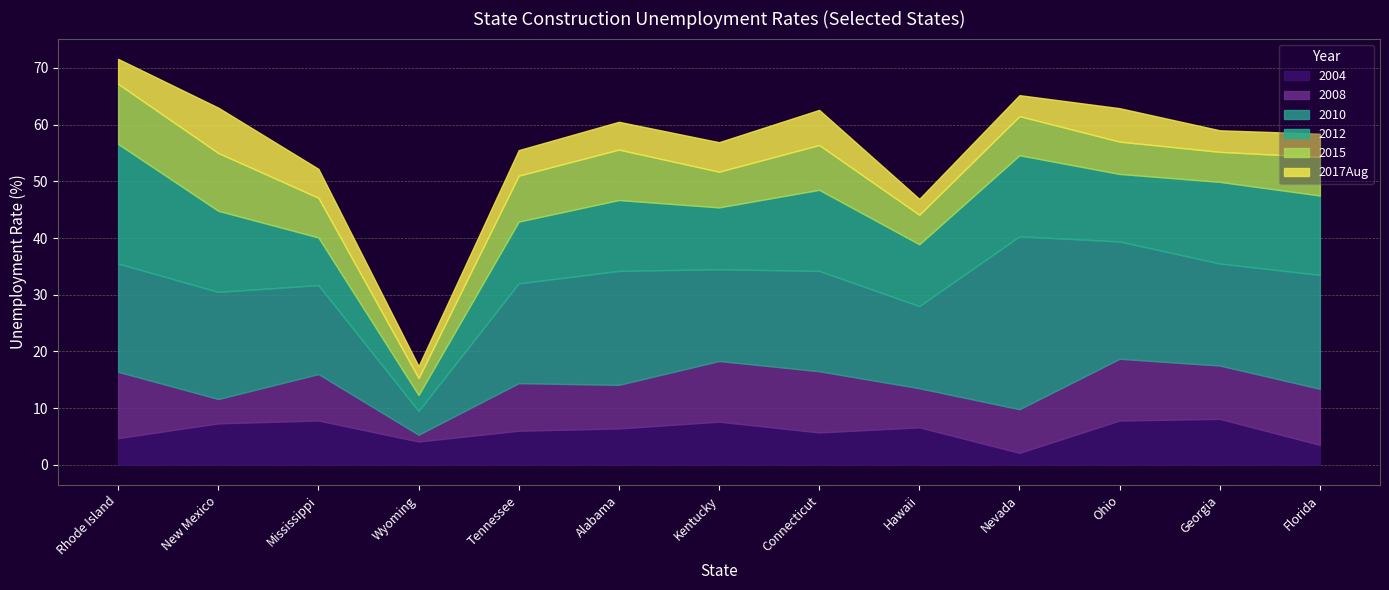

What is the smallest value displayed?

1.2